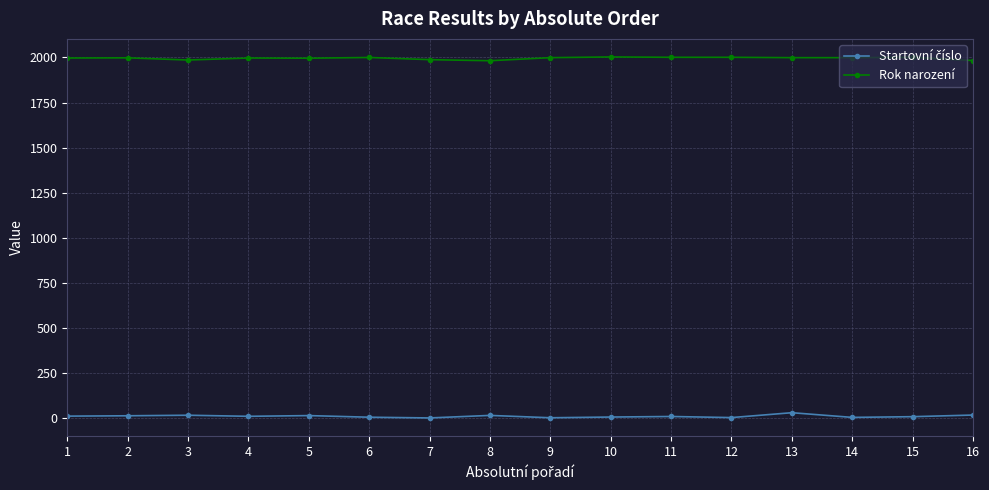

What is the average value of the Rok narození series?

1996